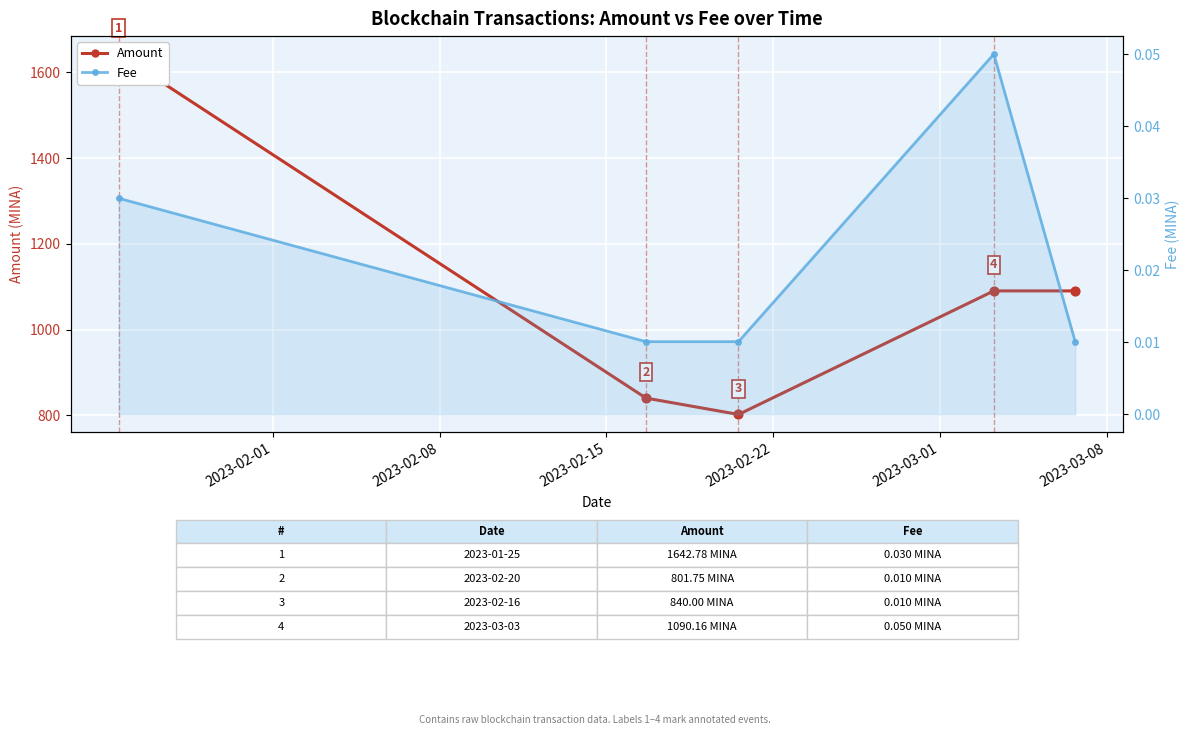

Which series has the largest total across all categories?

Amount